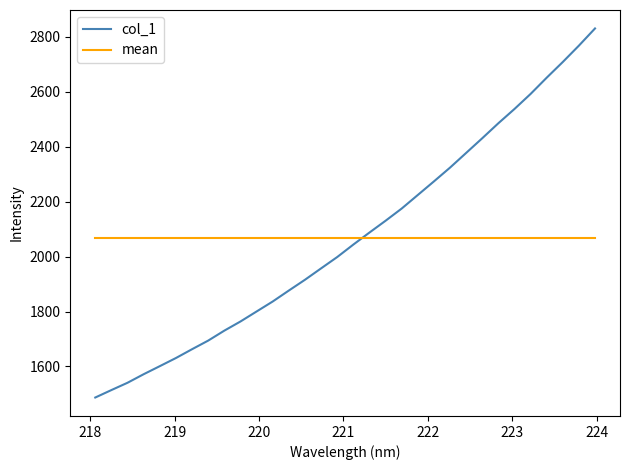

List the series in order of their peak value, highest first.

col_1, mean